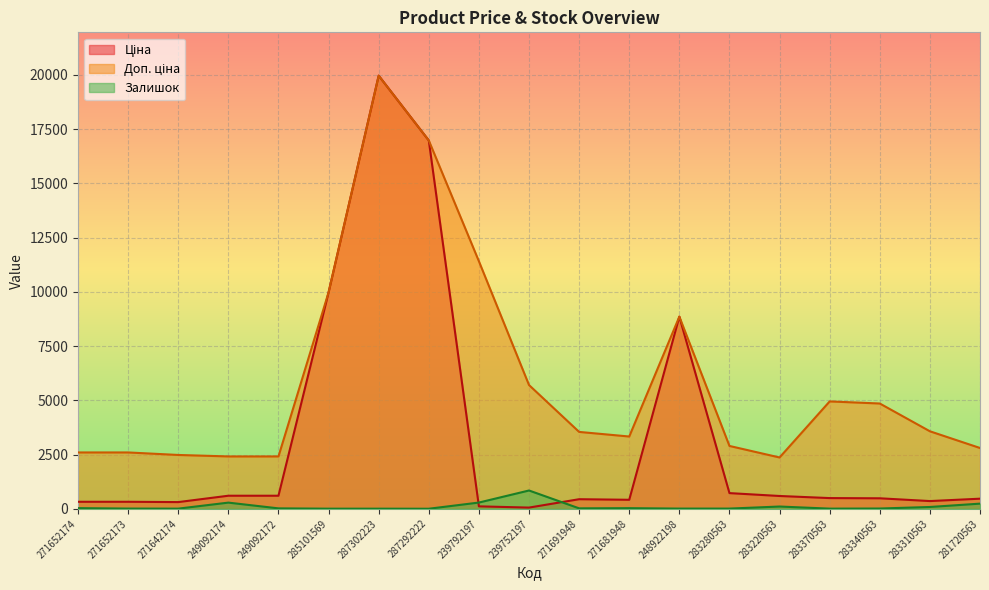

Reading left to right, extract all data points from this chart.

Ціна: 324.8	324.8	310.3	603.7	603.7	9975.0	19964.2	16976.3	114.1	57.0	443.1	416.6	8856.7	724.5	591.6	495.0	485.4	357.4	467.3
Доп. ціна: 2598.3	2598.3	2482.4	2414.8	2414.8	9975.0	19964.2	16976.3	11410.0	5705.0	3545.0	3332.5	8856.7	2897.8	2366.5	4950.4	4853.8	3573.9	2803.6
Залишок: 32.0	12.0	9.0	286.0	21.0	7.0	7.0	4.0	289.0	845.0	22.0	30.0	11.0	11.0	106.0	9.0	14.0	85.0	239.0